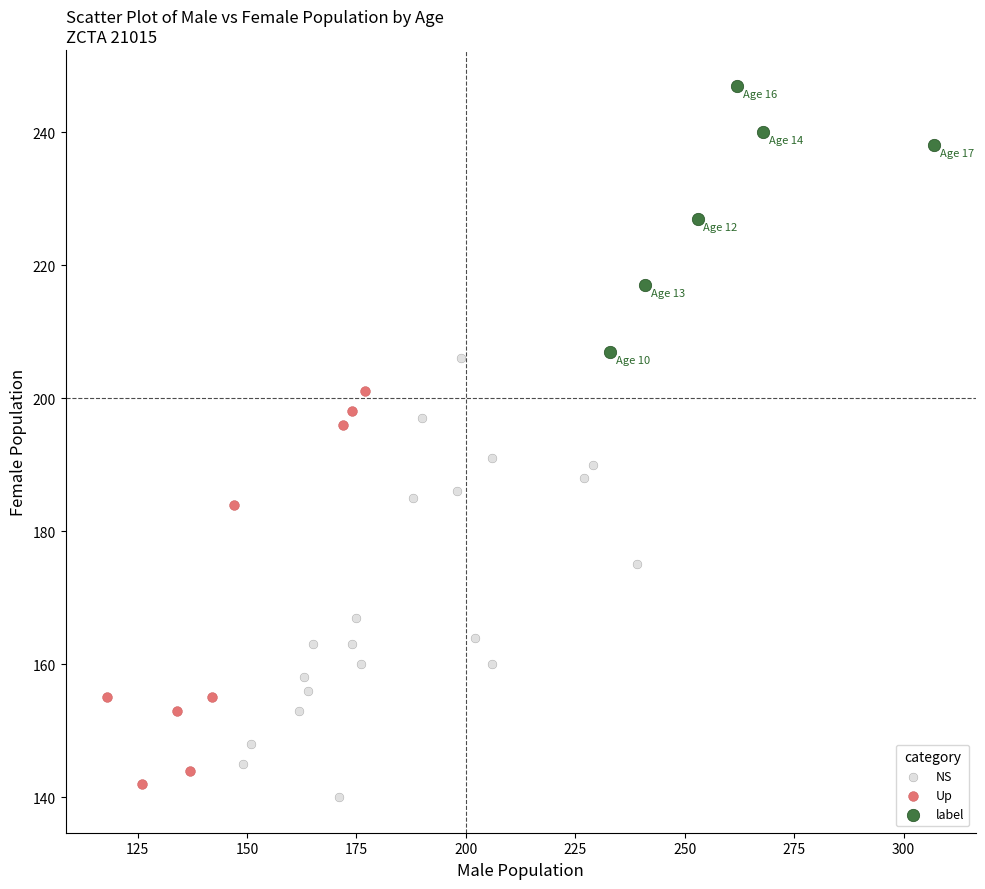

Which series has the largest Y range (max minus min)?

NS